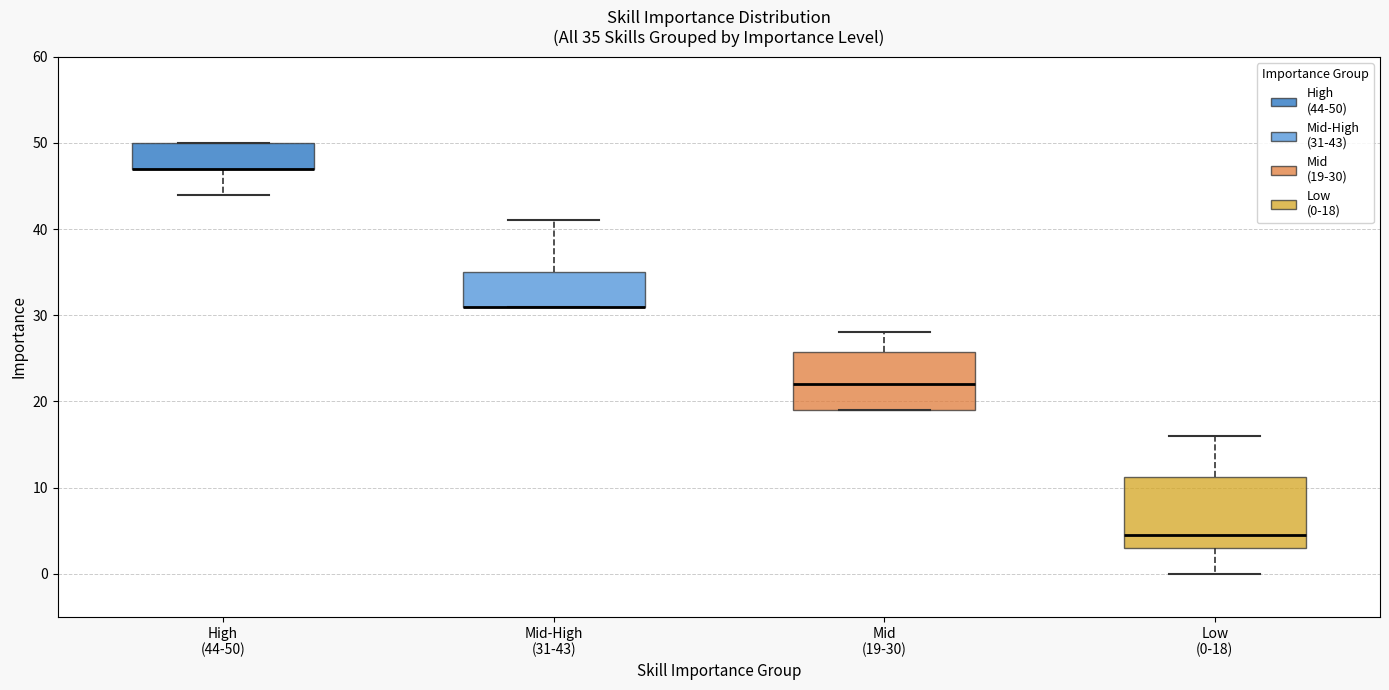

Comparing the boxes themselves (not the whiskers), which one is the tallest?

Low (0-18)